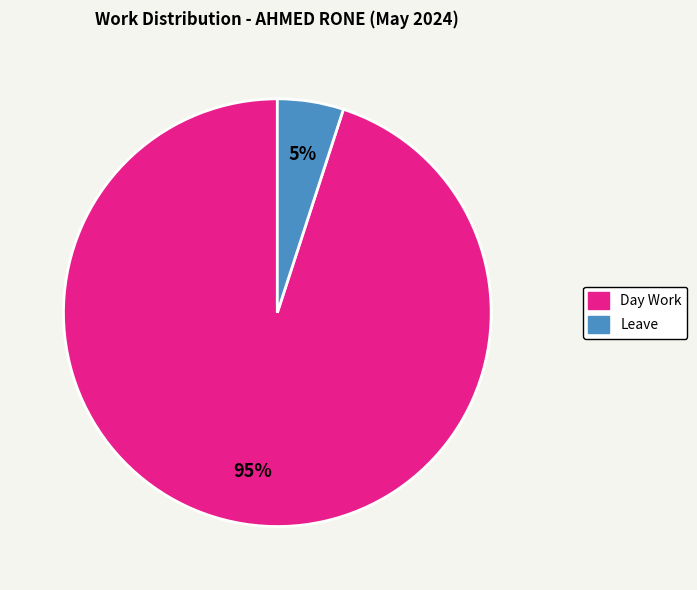

The Day Work slice represents 95% of the pie. True or false?

True